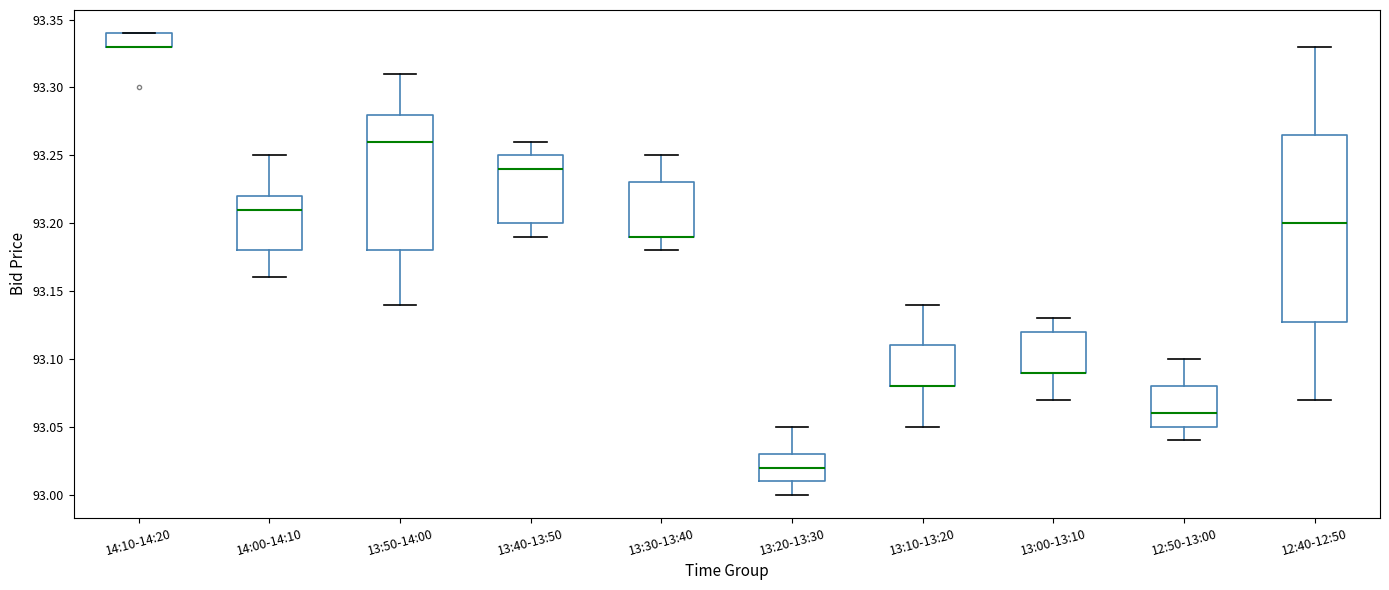

Reading left to right, transcribe this box plot: for each box, give where its median line is, the range the box spans, and where its two whiskers end, as read against the y-axis. The values are not printed on the chart, so give them approximately, as read against the axis.

14:10-14:20: median 93.330 (drawn on the box's lower edge), box 93.330 to 93.340, whiskers 93.330 to 93.340
14:00-14:10: median 93.210, box 93.180 to 93.220, whiskers 93.160 to 93.250
13:50-14:00: median 93.260, box 93.180 to 93.280, whiskers 93.140 to 93.310
13:40-13:50: median 93.240, box 93.200 to 93.250, whiskers 93.190 to 93.260
13:30-13:40: median 93.190 (drawn on the box's lower edge), box 93.190 to 93.230, whiskers 93.180 to 93.250
13:20-13:30: median 93.020, box 93.010 to 93.030, whiskers 93.000 to 93.050
13:10-13:20: median 93.080 (drawn on the box's lower edge), box 93.080 to 93.110, whiskers 93.050 to 93.140
13:00-13:10: median 93.090 (drawn on the box's lower edge), box 93.090 to 93.120, whiskers 93.070 to 93.130
12:50-13:00: median 93.060, box 93.050 to 93.080, whiskers 93.040 to 93.100
12:40-12:50: median 93.200, box 93.130 to 93.265, whiskers 93.070 to 93.330